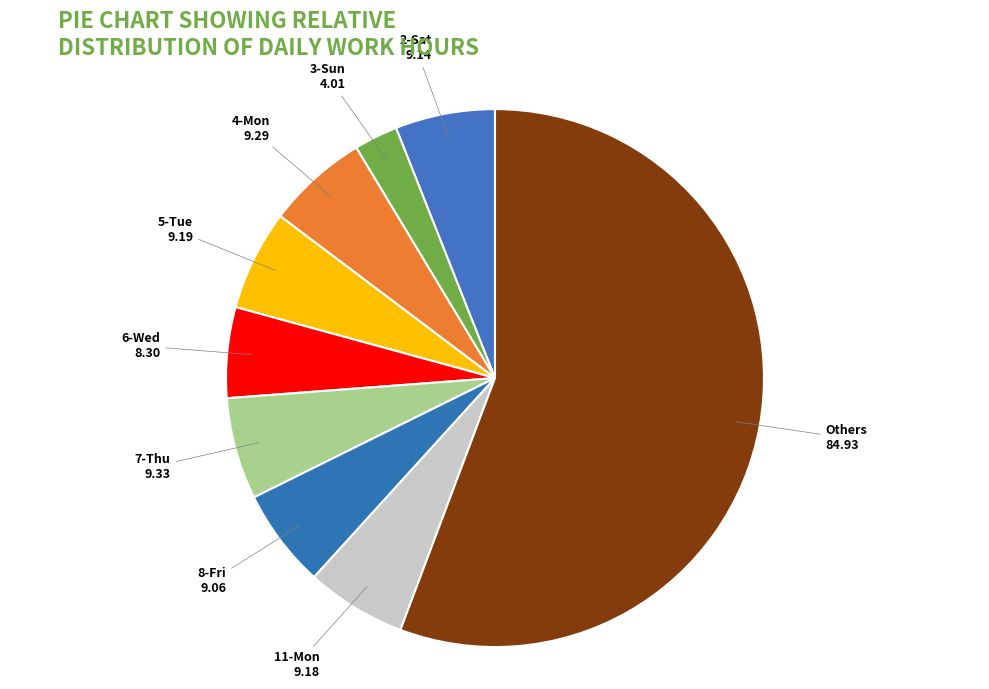

Does 6-Wed account for over 50% of the chart?

No